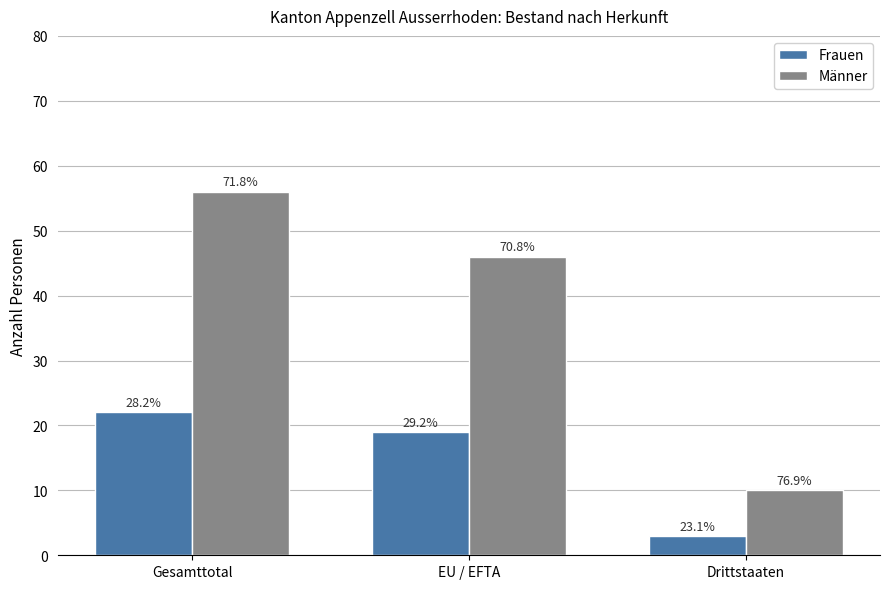

What is the sum of the Männer values at Gesamttotal and EU / EFTA?

102